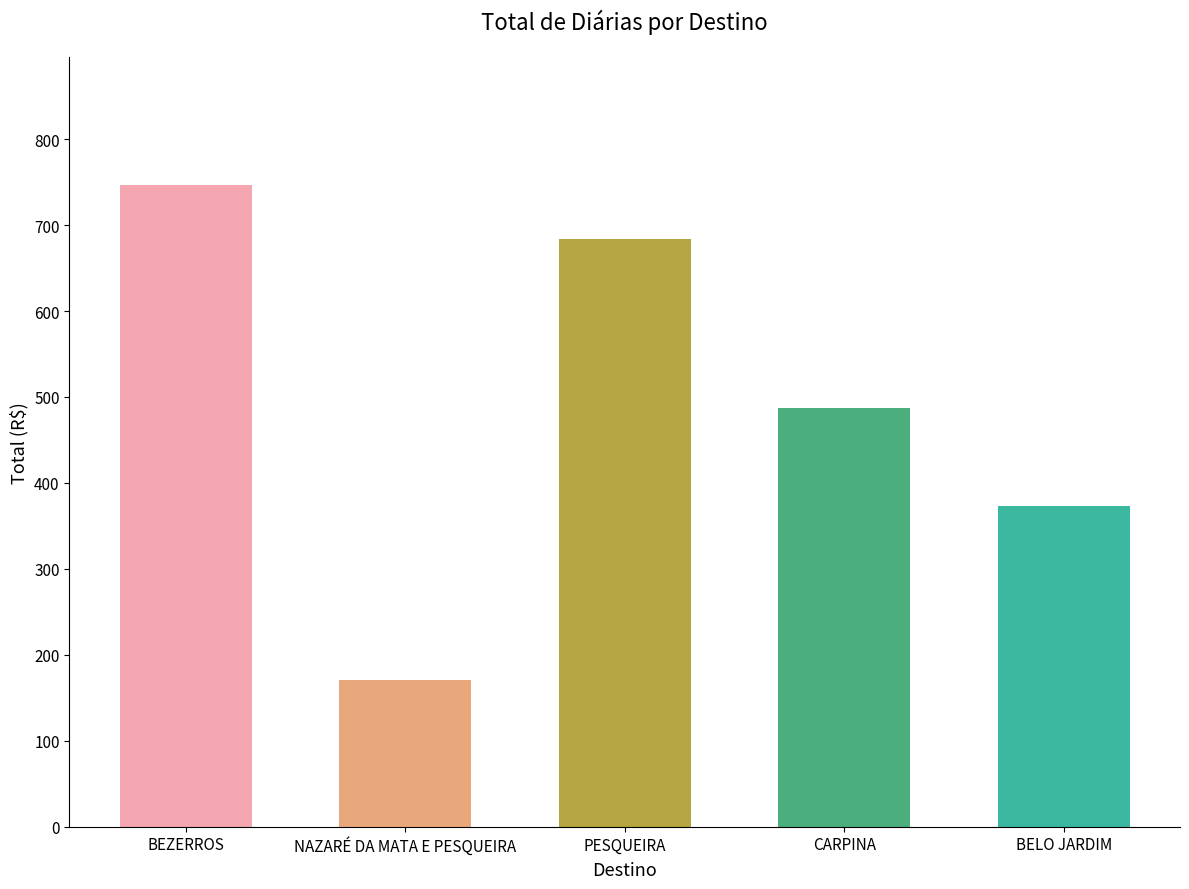

The value at CARPINA is 115.4. True or false?

False